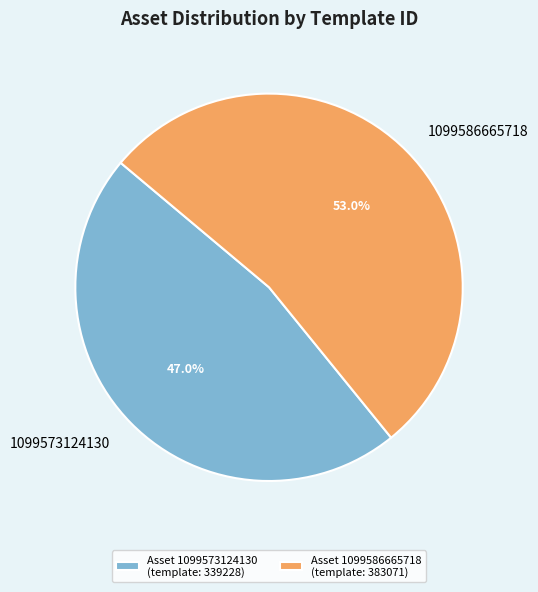

Which category has the biggest portion of the pie?

1099586665718